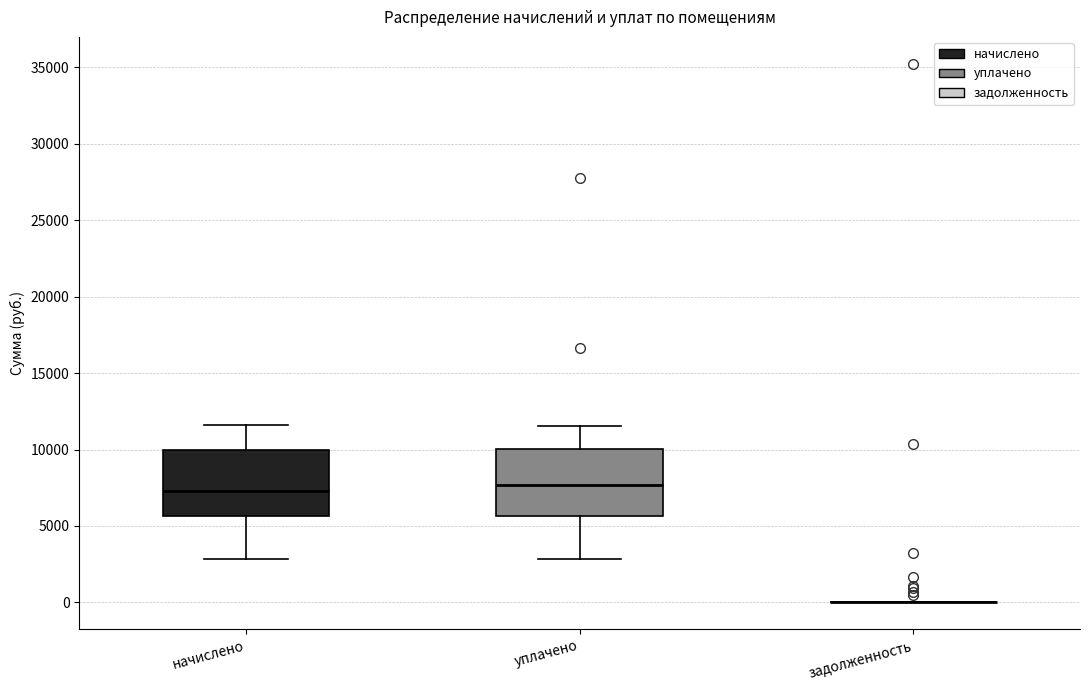

Where does the lower whisker of the box for начислено end on the y-axis? The values are not printed on the chart, so give them approximately, as read against the axis.

3000